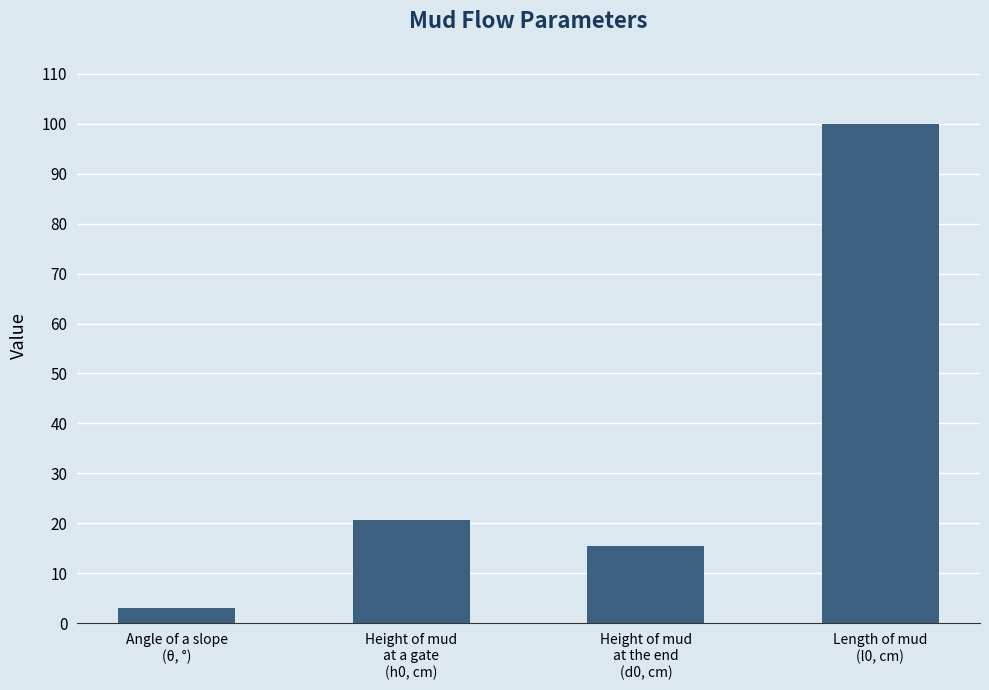

Rank the categories by value from lowest to highest.

Angle of a slope
(θ, °), Height of mud
at the end
(d0, cm), Height of mud
at a gate
(h0, cm), Length of mud
(l0, cm)